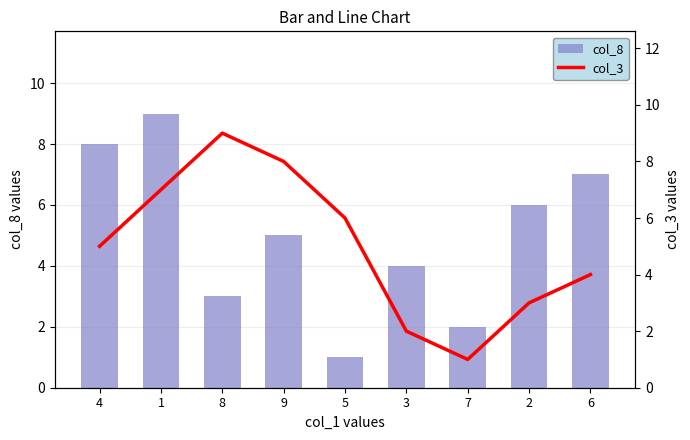

Rank the categories by col_8 value from highest to lowest.

1, 4, 6, 2, 9, 3, 8, 7, 5